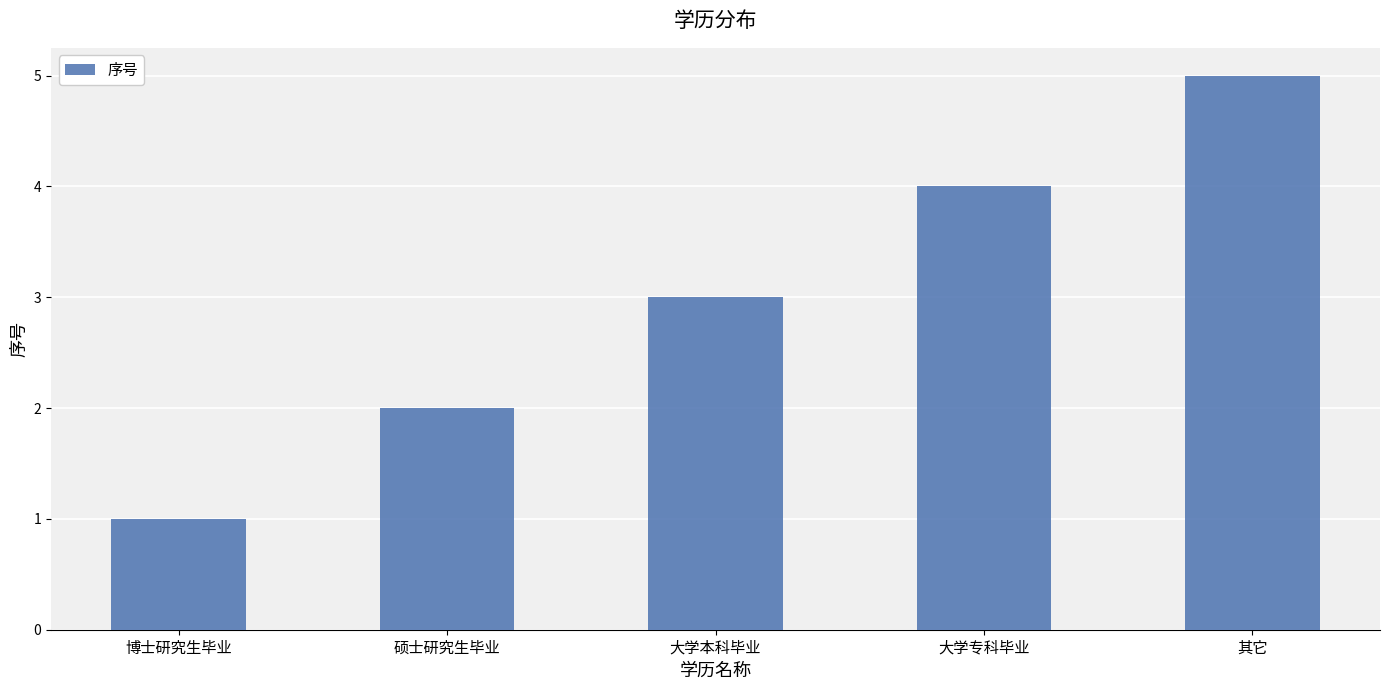

Where is the data nearest to the value 3?

大学本科毕业